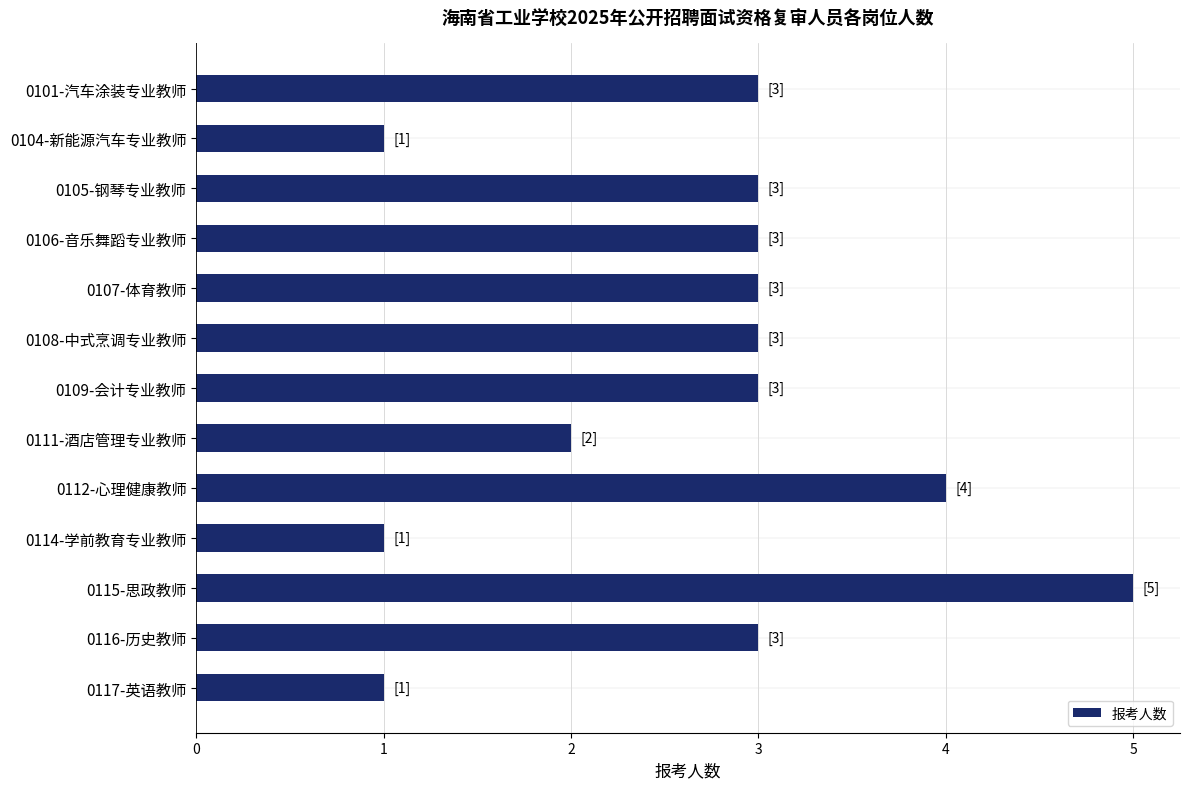

Reading top to bottom, extract all data points from this chart.

0101-汽车涂装专业教师=3	0104-新能源汽车专业教师=1	0105-钢琴专业教师=3	0106-音乐舞蹈专业教师=3	0107-体育教师=3	0108-中式烹调专业教师=3	0109-会计专业教师=3	0111-酒店管理专业教师=2	0112-心理健康教师=4	0114-学前教育专业教师=1	0115-思政教师=5	0116-历史教师=3	0117-英语教师=1